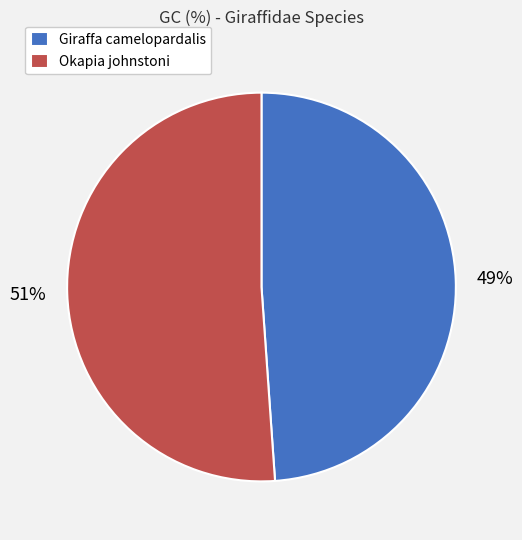

Does Giraffa camelopardalis represent more than half of the total?

No